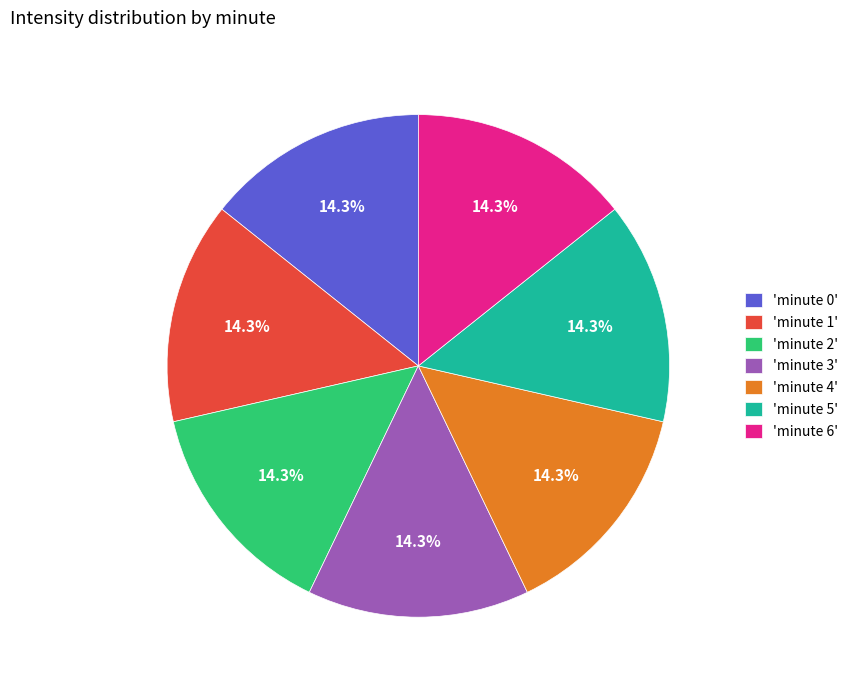

Is the sum of 'minute 3' and 'minute 5' greater than half?

No